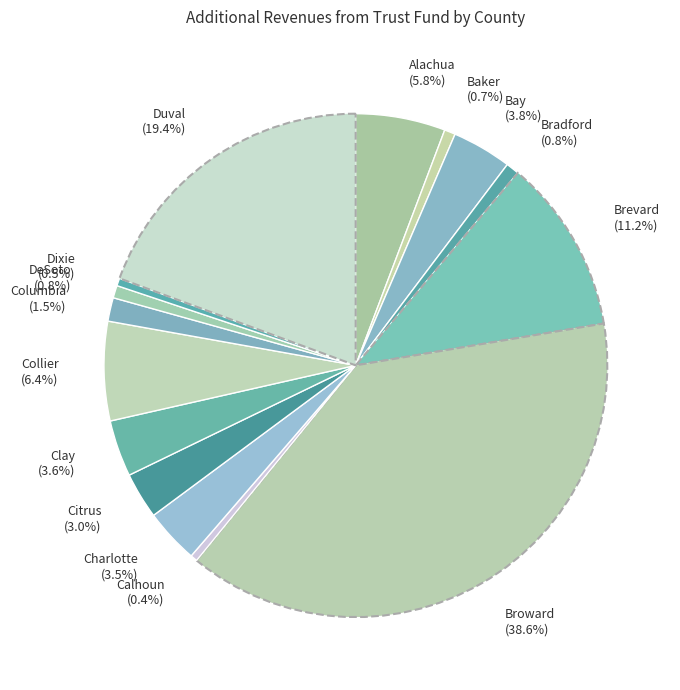

Is it true that Calhoun is 0% of the pie?

True